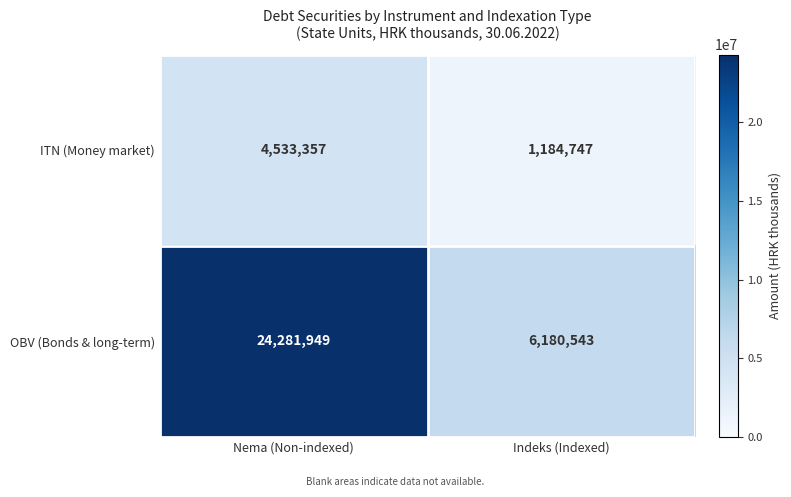

What is the difference between the OBV (Bonds & long-term) values at Indeks (Indexed) and Nema (Non-indexed)?

18101406